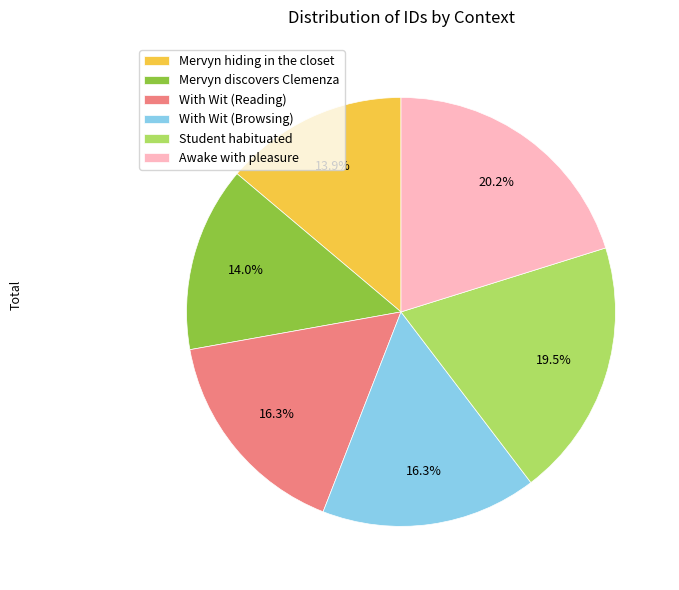

Does With Wit (Browsing) represent more than half of the total?

No